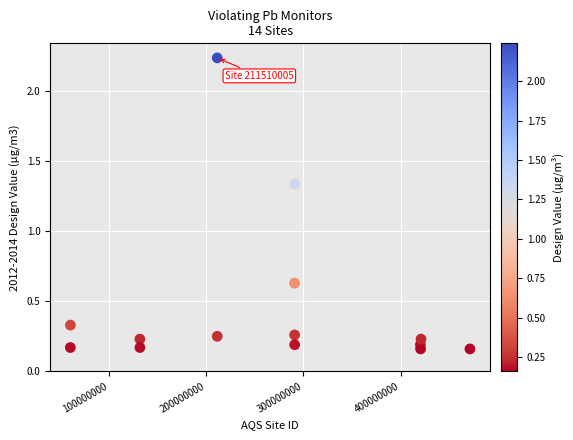

What is the range of Y values (max minus min)?

2.1